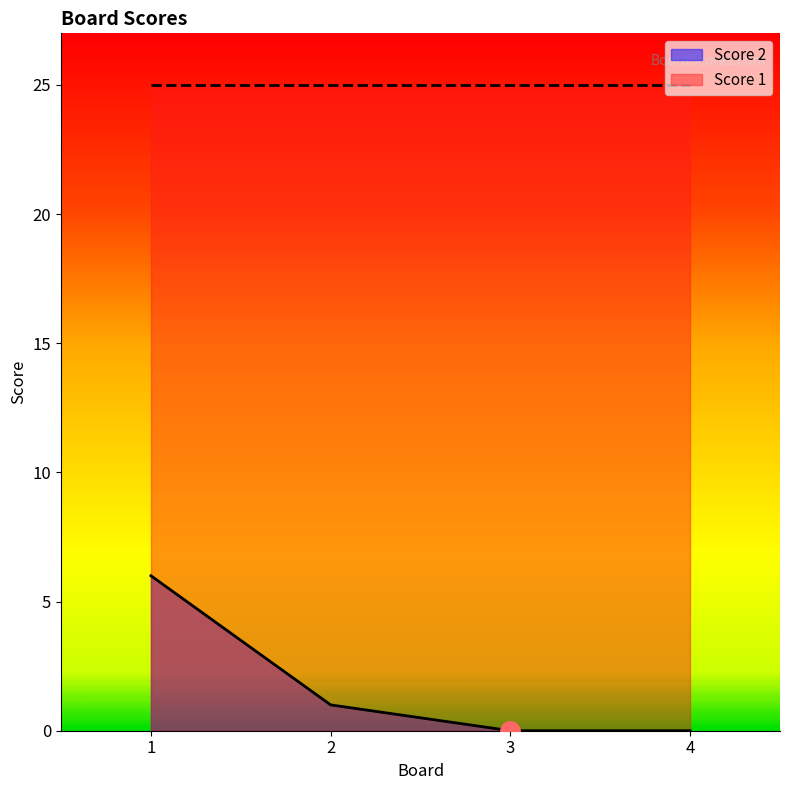

Rank the categories by value from lowest to highest.

3, 4, 2, 1